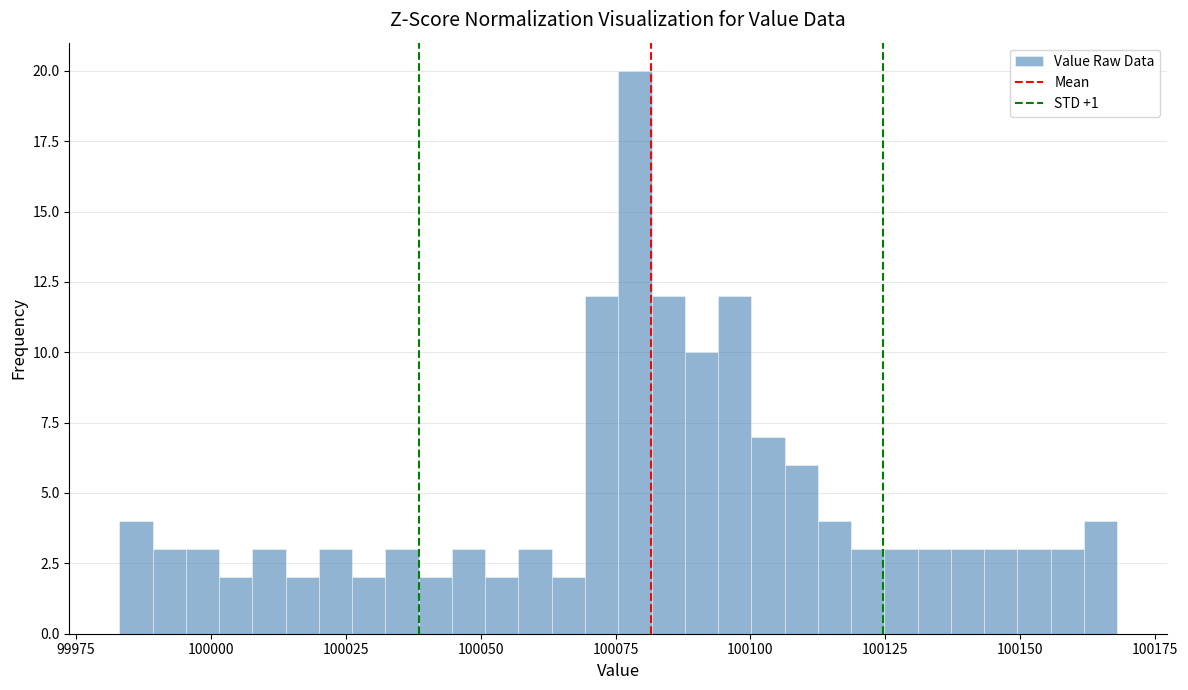

Around what value on the x-axis is the tallest bar? Give the approximate position of its centre, as read against the axis.

100080